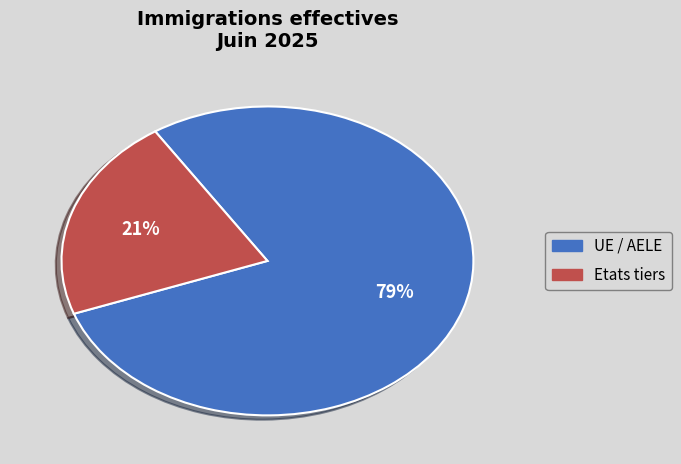

Is there any slice that represents more than half of the pie?

Yes